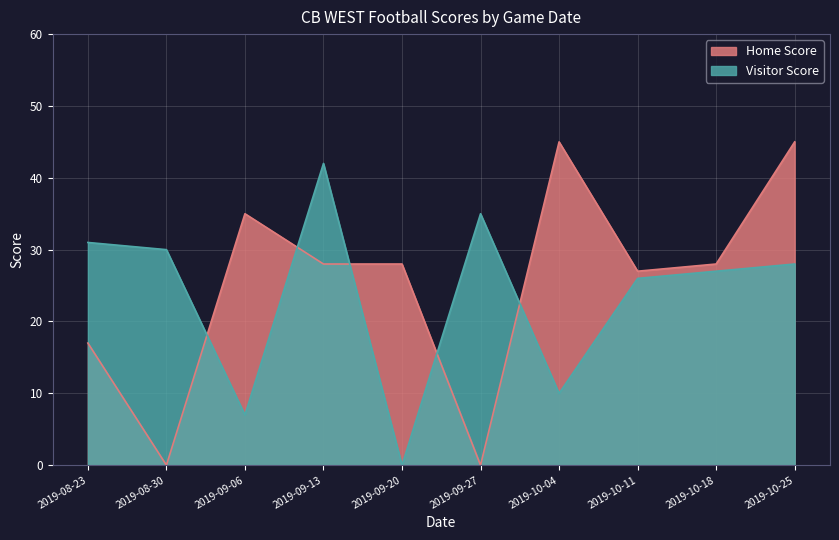

What is the label of the 3rd point from the right?

2019-10-11